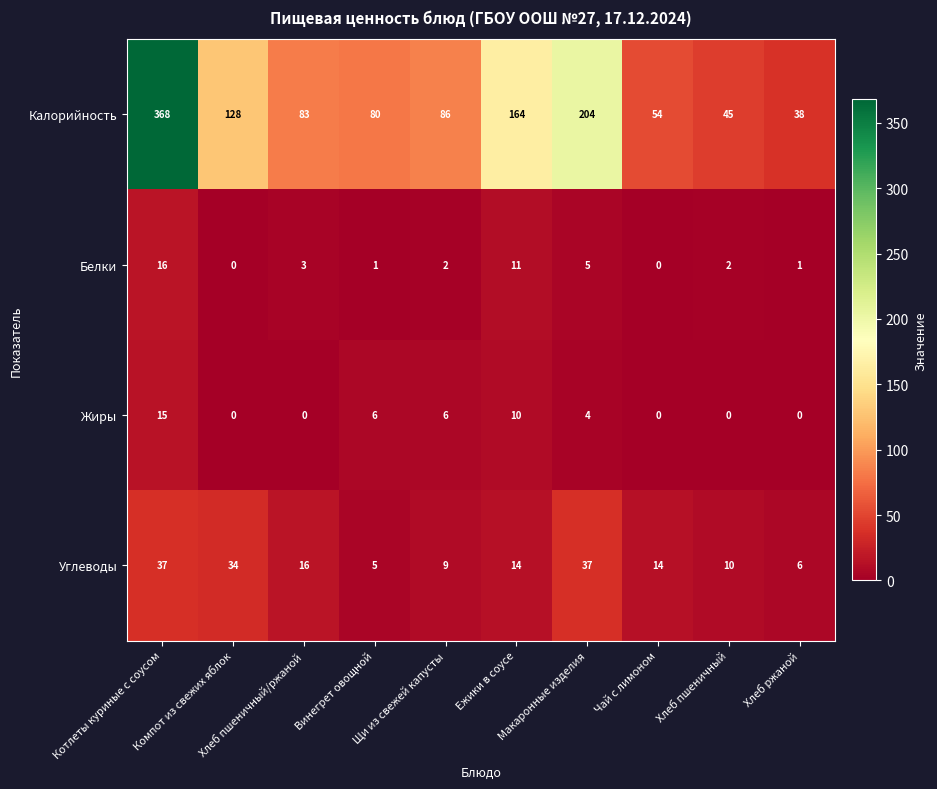

Which series has the largest total across all categories?

Калорийность